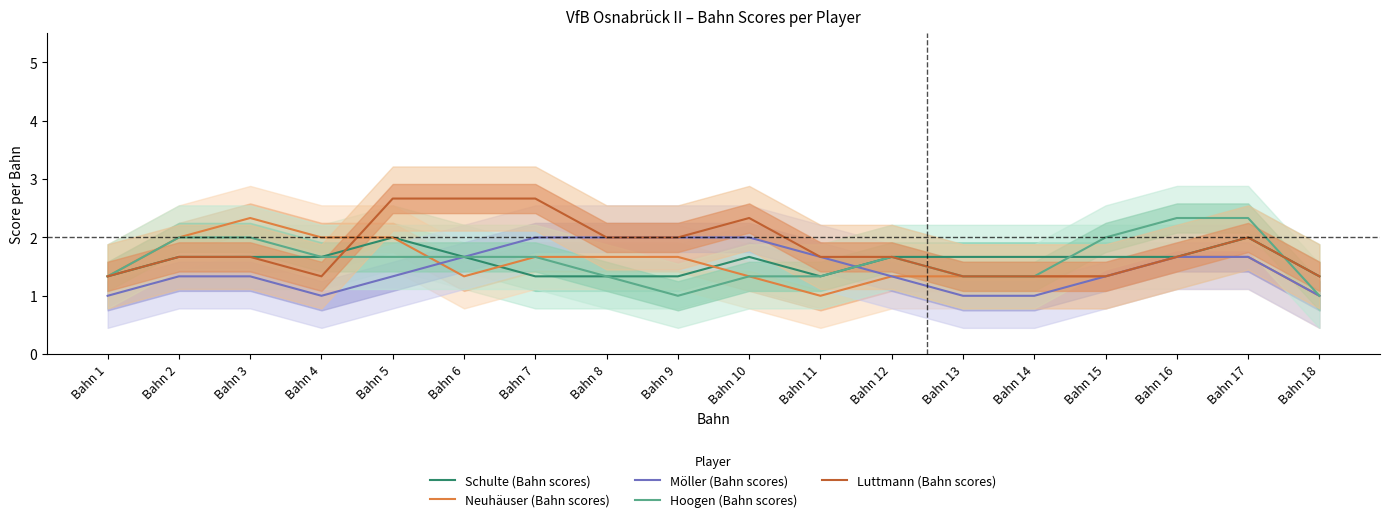

What is the greatest value displayed?

2.7